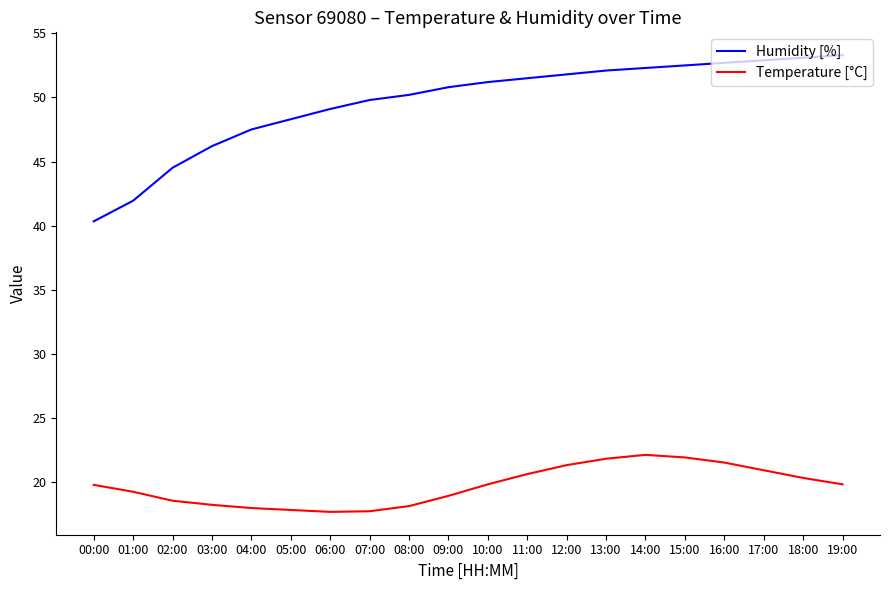

Is it true that Temperature [°C] equals 17.8 at 05:00?

True